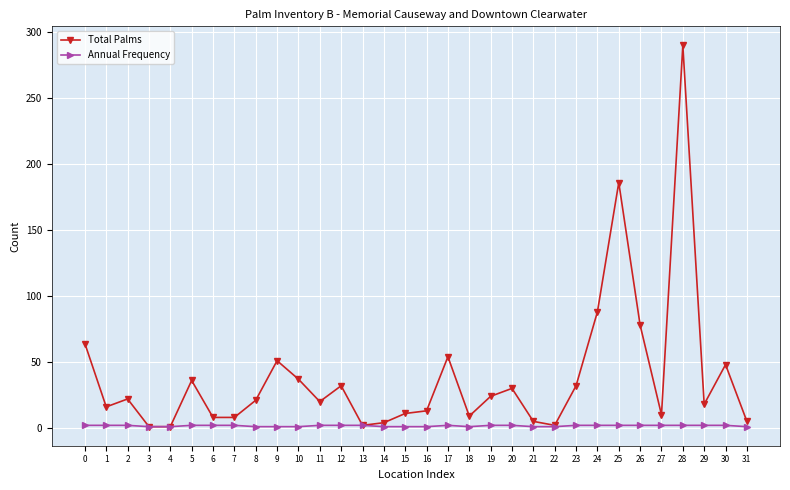

Count the number of categories in the chart.

32